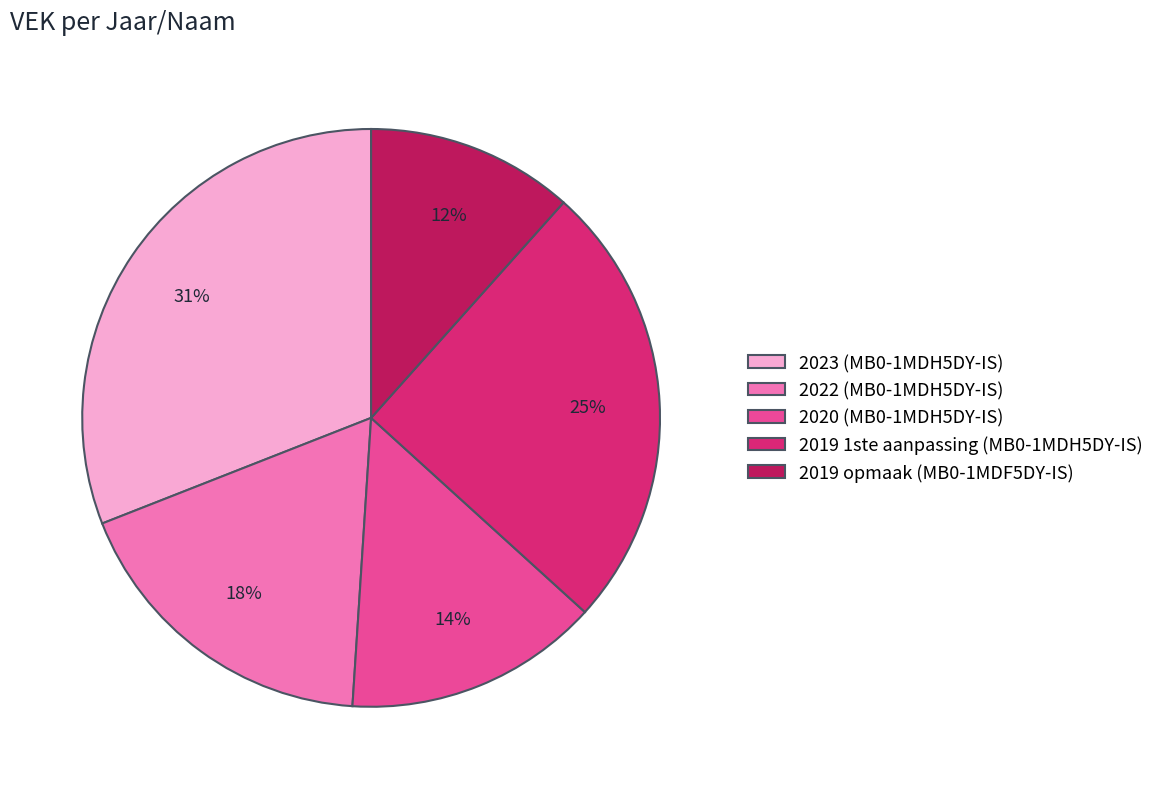

How many segments does this pie chart have?

5